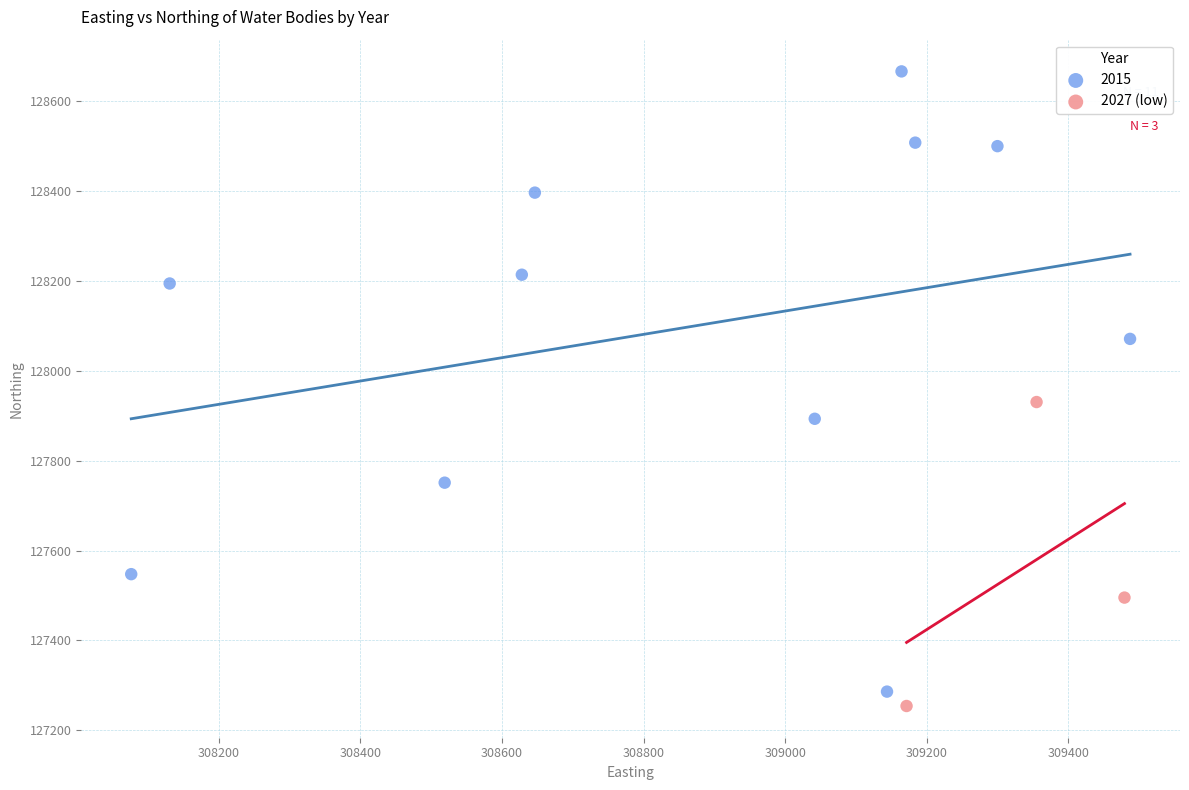

Which series has the widest spread of Y values?

2015